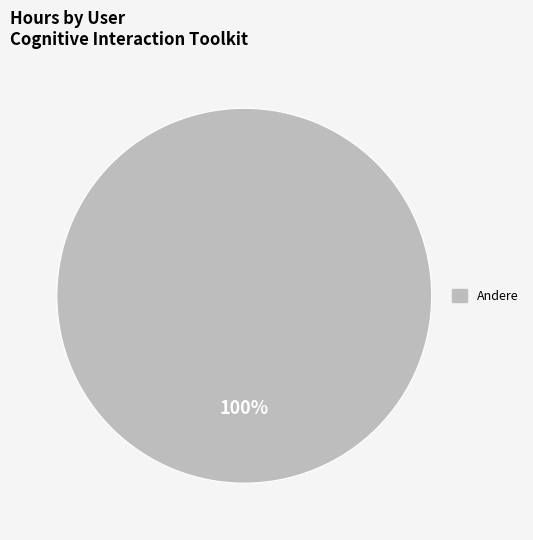

Does any single category account for the majority?

Yes